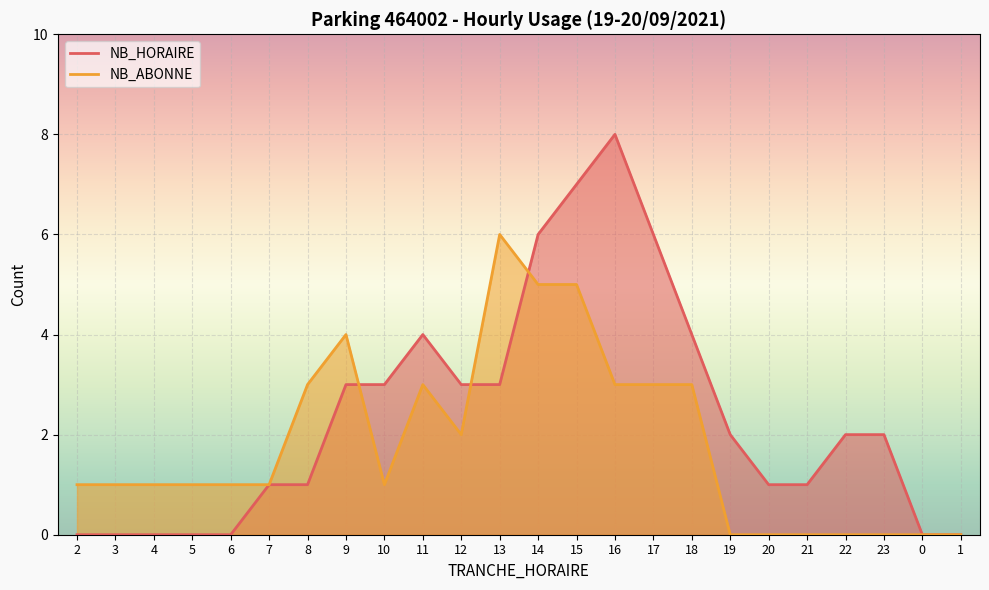

What is the approximate value of NB_HORAIRE at 21?

1